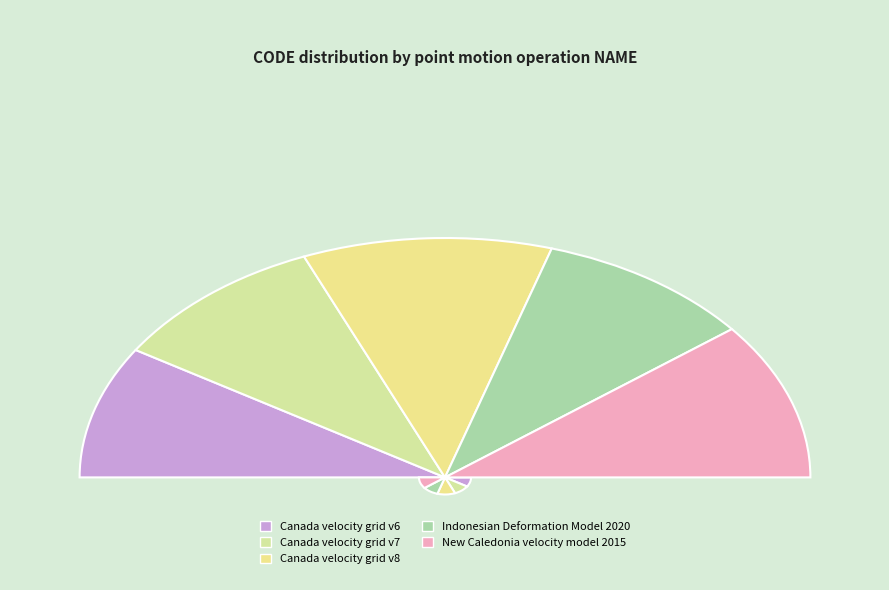

Which has a higher value, Indonesian Deformation Model 2020 or Canada velocity grid v6?

Indonesian Deformation Model 2020